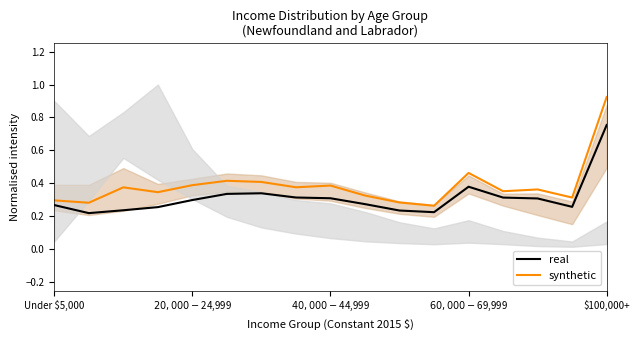

Rank the series at $20,000-$24,999 from lowest to highest value.

real, synthetic